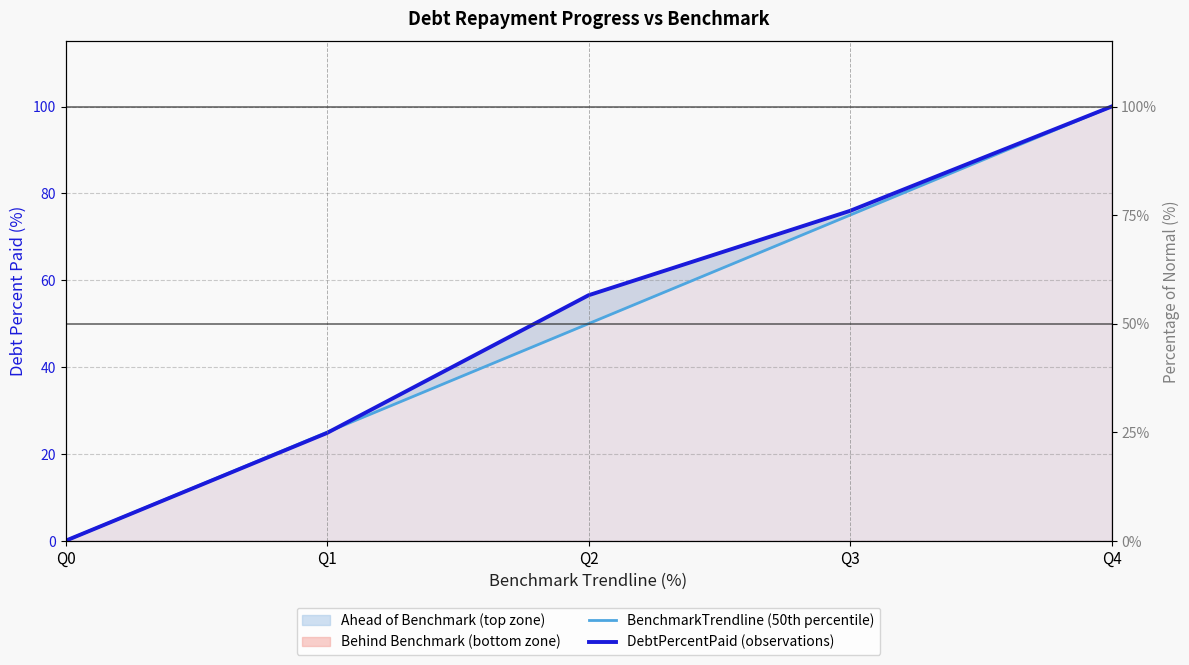

Which series has the largest range (max minus min)?

BenchmarkTrendline (50th percentile)